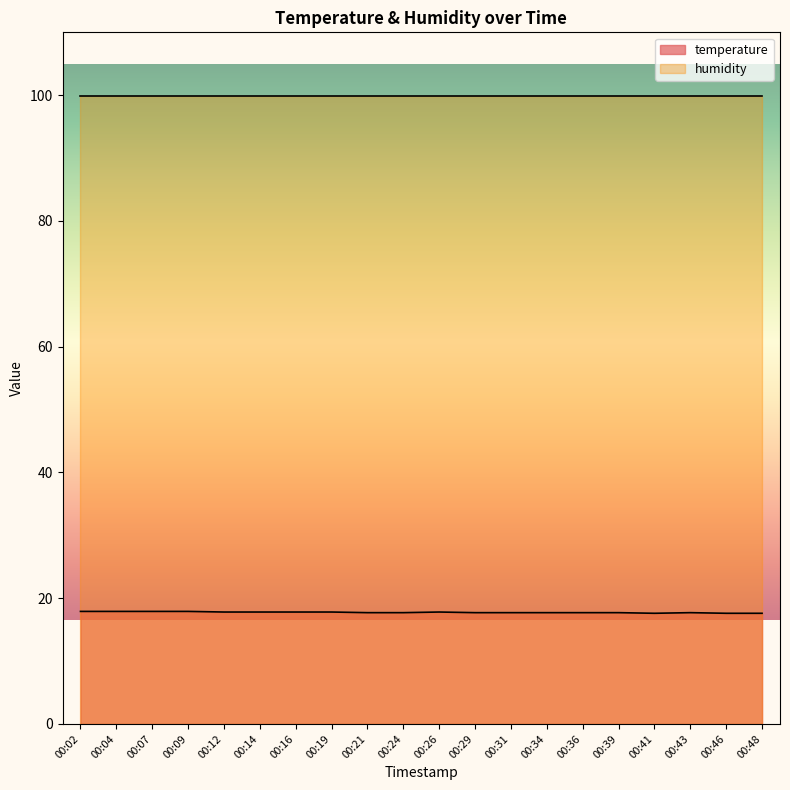

How many points are higher than both their immediate neighbors (excluding endpoints)?

2